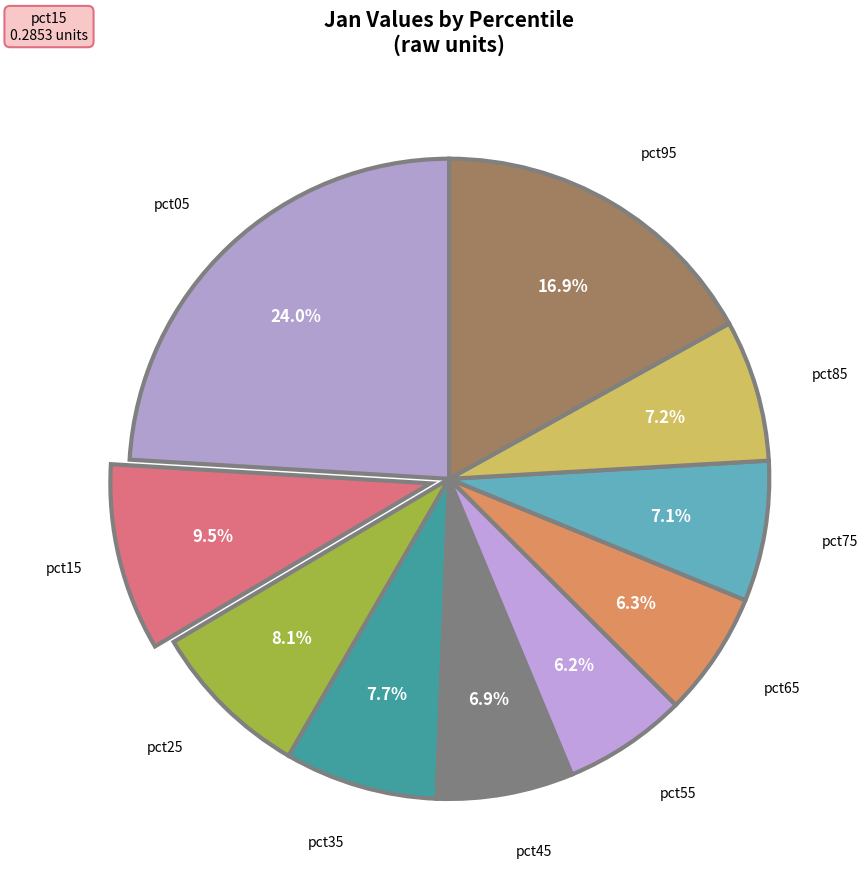

Count the number of slices in the pie.

10